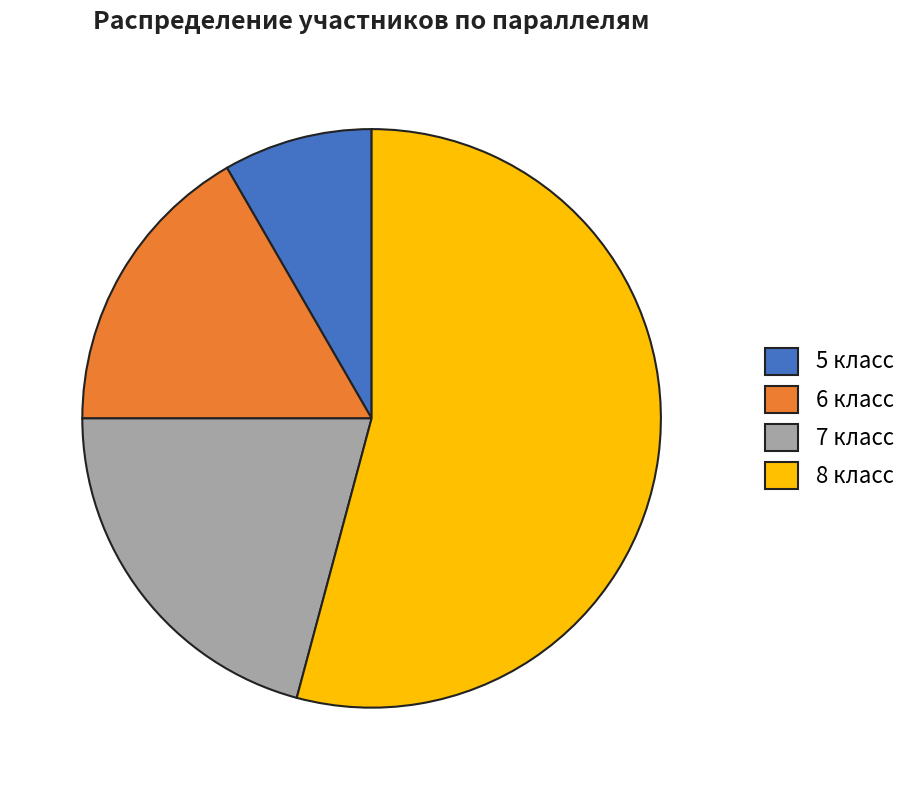

How many segments does this pie chart have?

4